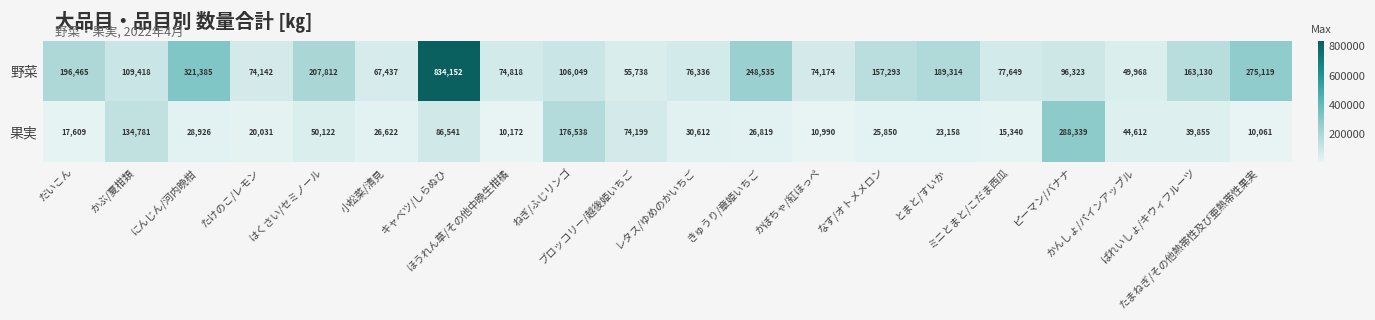

What is the average value of the 果実 series?

57059